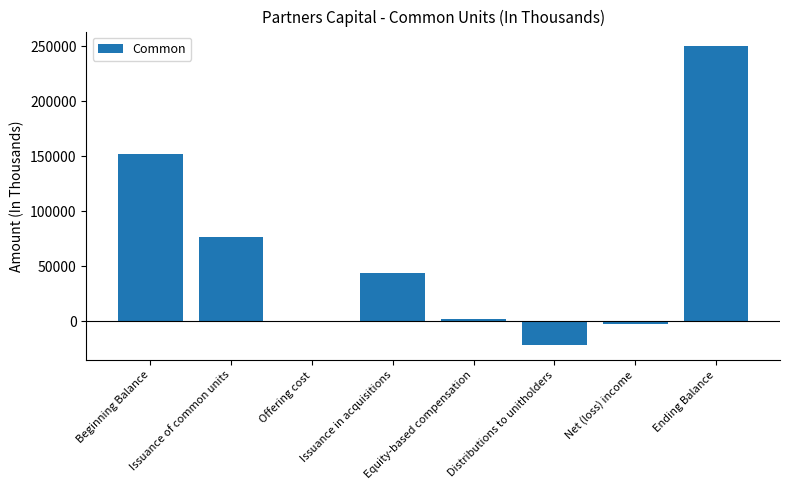

Which has a higher value, Beginning Balance or Issuance of common units?

Beginning Balance